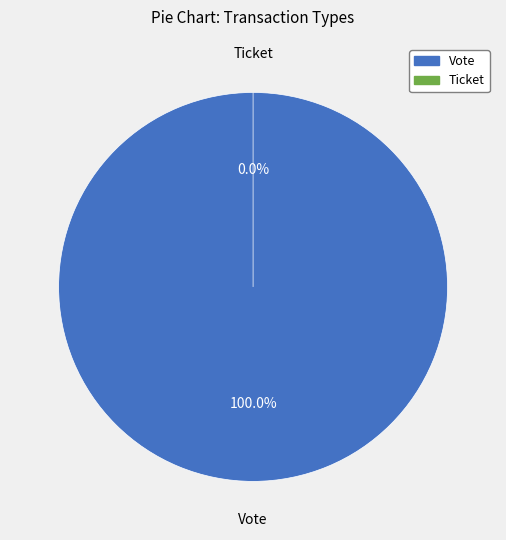

True or false: Ticket accounts for 0% of the total.

True